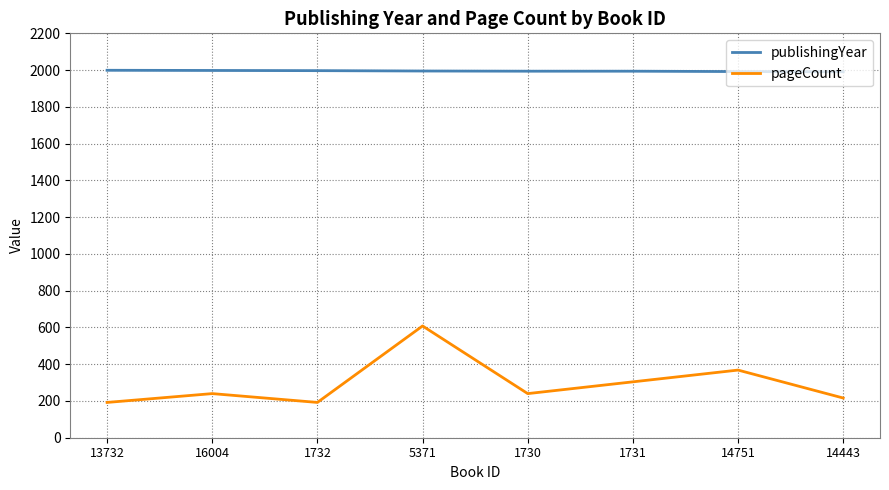

At which label does pageCount reach its peak?

5371